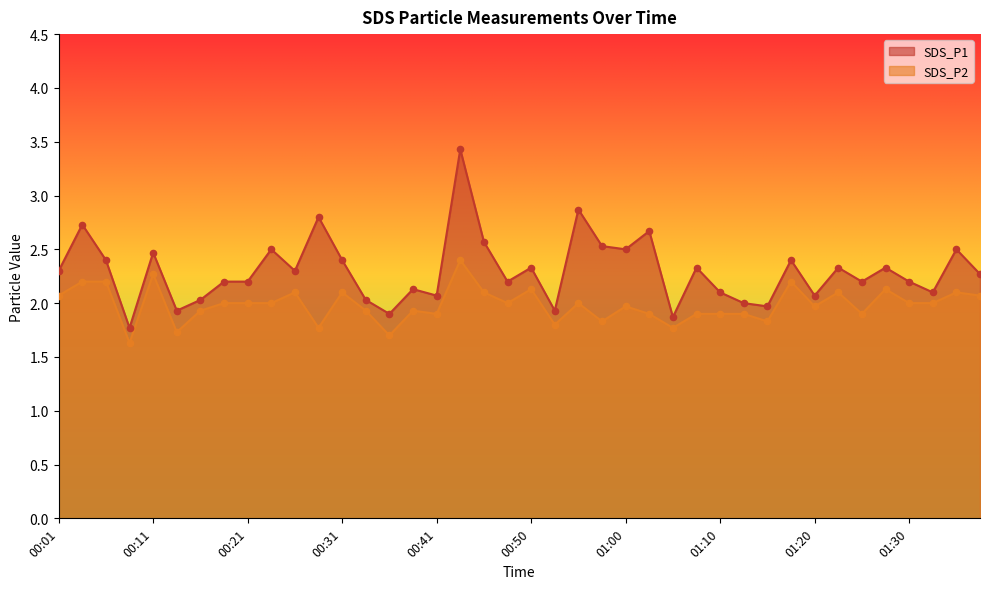

At which category is the sum across all series the highest?

00:43